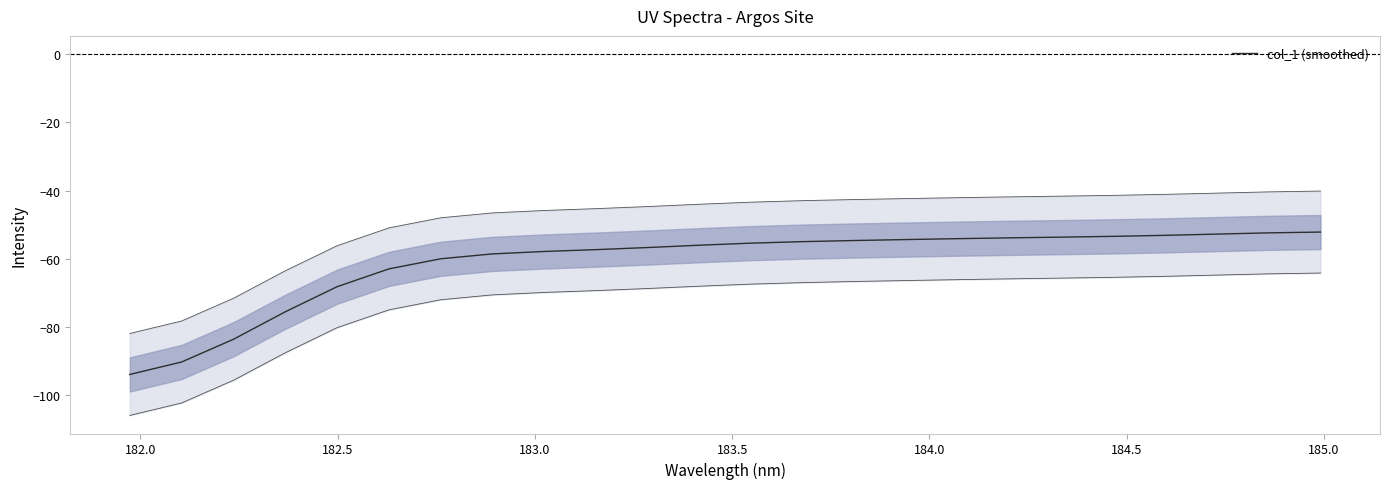

What is the minimum value for col_1 (smoothed)?

-93.8